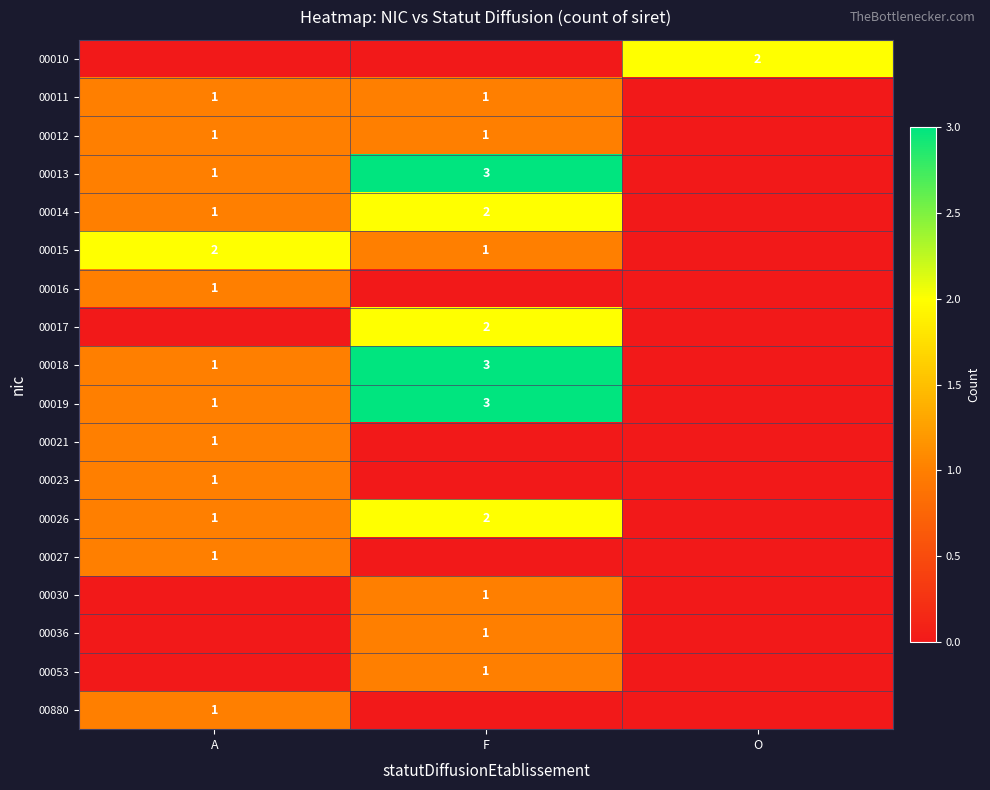

Is it true that 00021 equals 1 at A?

True